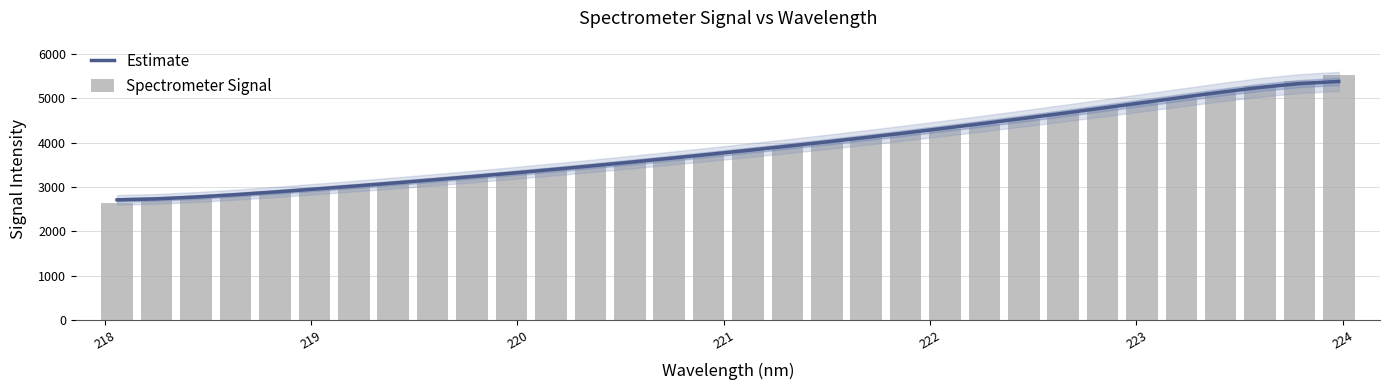

What are all the series names shown in the legend?

Estimate, Spectrometer Signal